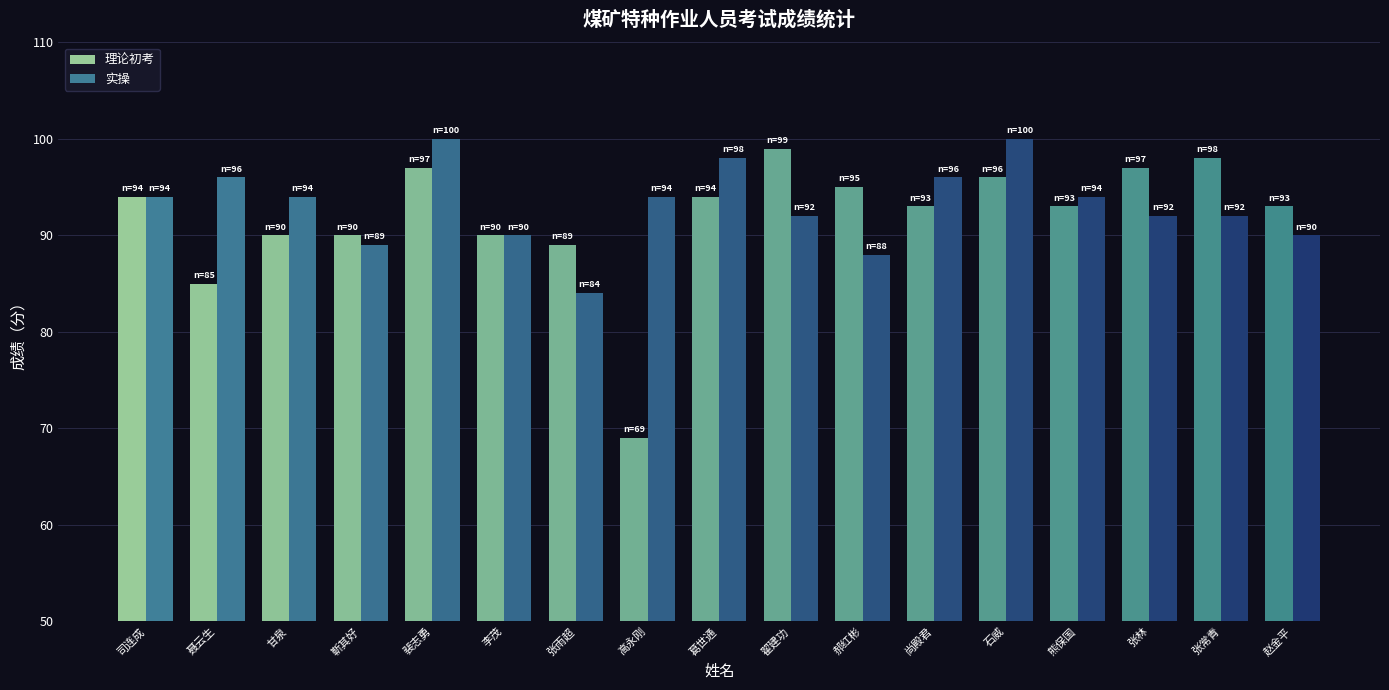

Which series has the largest total across all categories?

实操